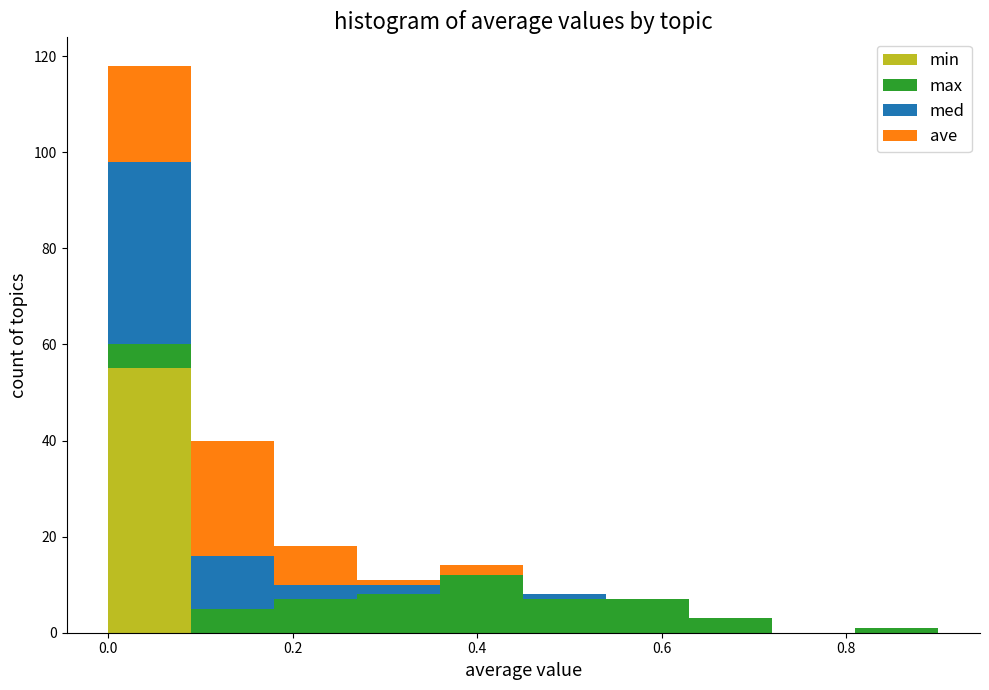

What is the total height of the stacked bar covering 0.36 to 0.45 on the x-axis? Neither the bar edges nor the heights are printed on the chart, so give them approximately, as read against the axes.

14